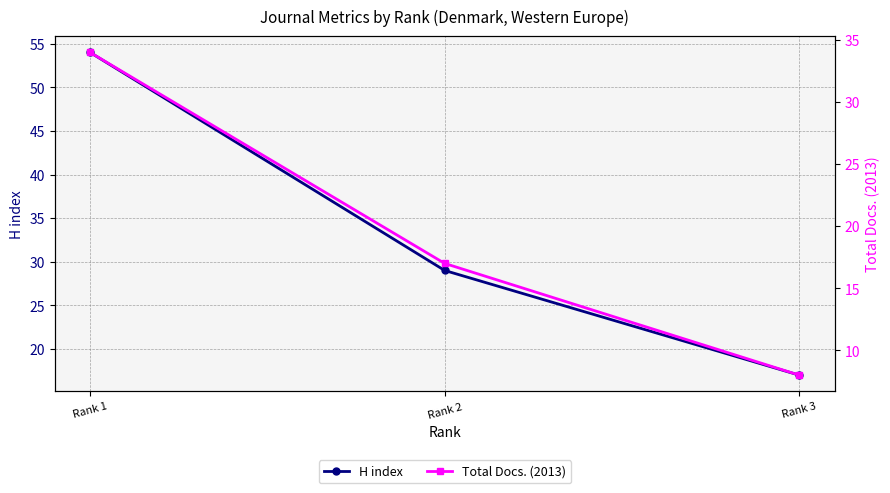

Which label corresponds to the largest value in the chart?

Rank 1